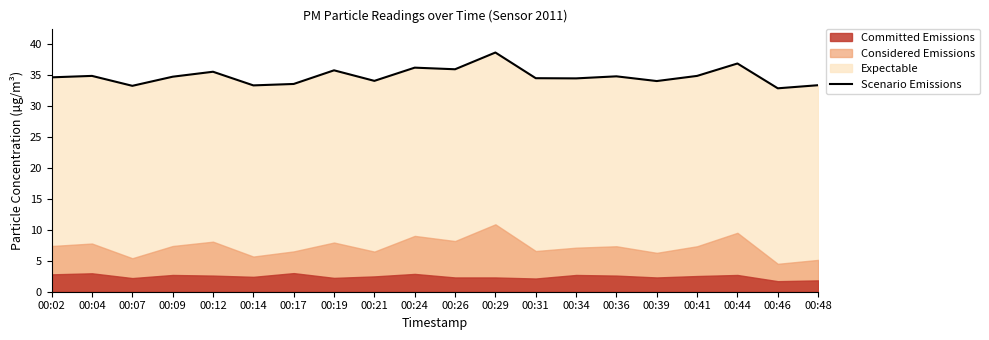

What is the average value?

34.7